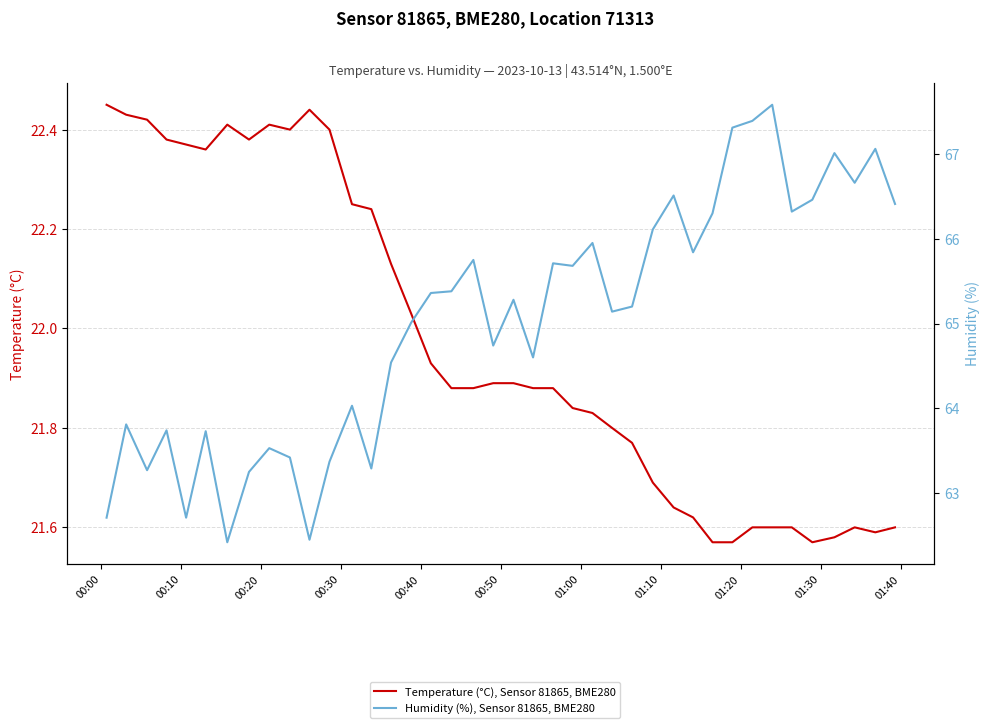

What is the sum of all Temperature (°C), Sensor 81865, BME280 values?

878.8